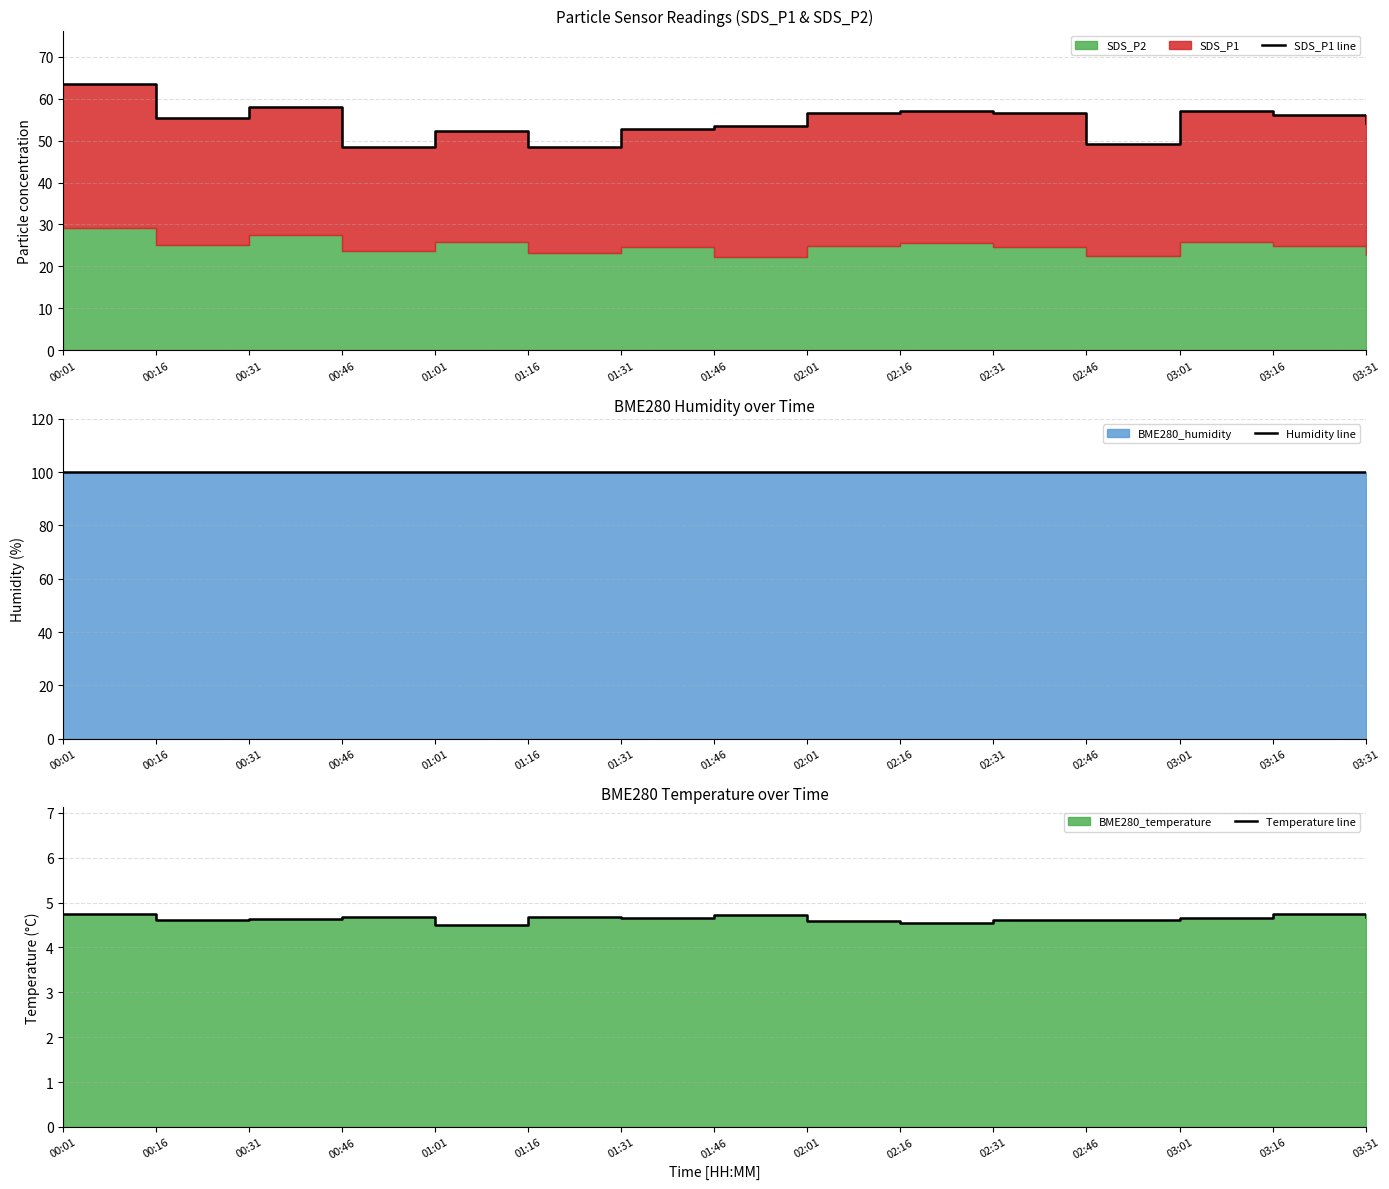

Rank the categories by SDS_P1 line value from lowest to highest.

01:16, 00:46, 02:46, 01:01, 01:31, 01:46, 03:31, 00:16, 03:16, 02:31, 02:01, 02:16, 03:01, 00:31, 00:01